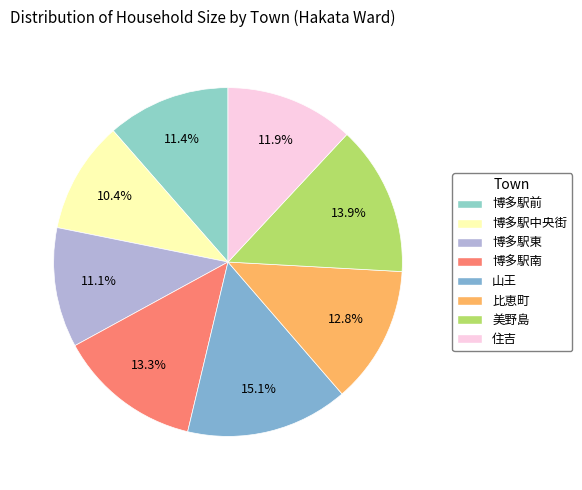

How many segments does this pie chart have?

8